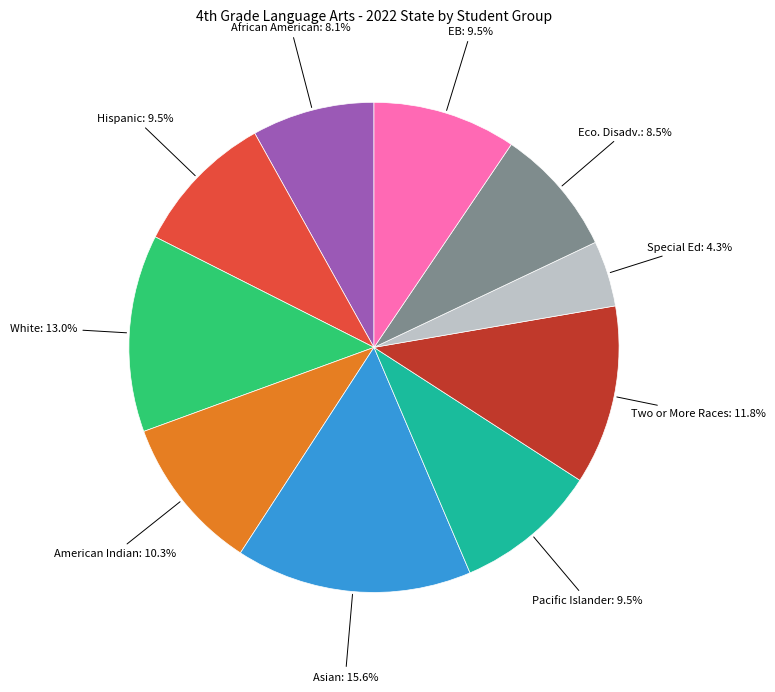

How many slices are in this pie chart?

10